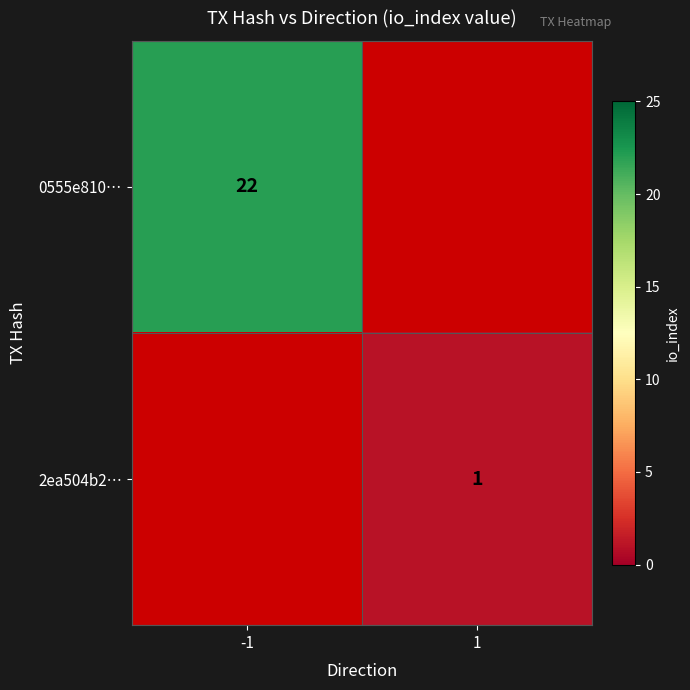

The 0555e810… series shows 22 at -1. True or false?

True